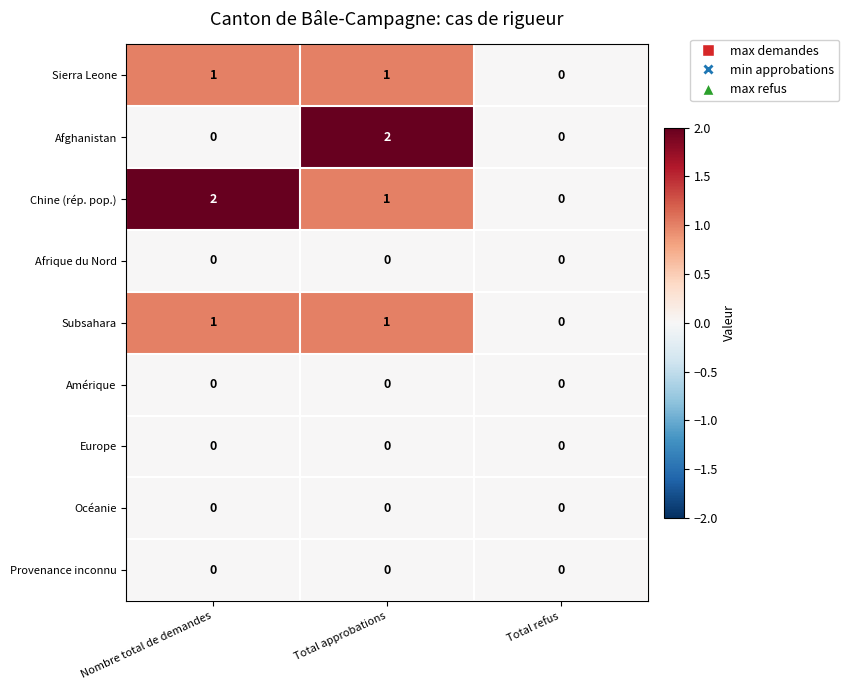

What is the total value across all series at Total approbations?

5